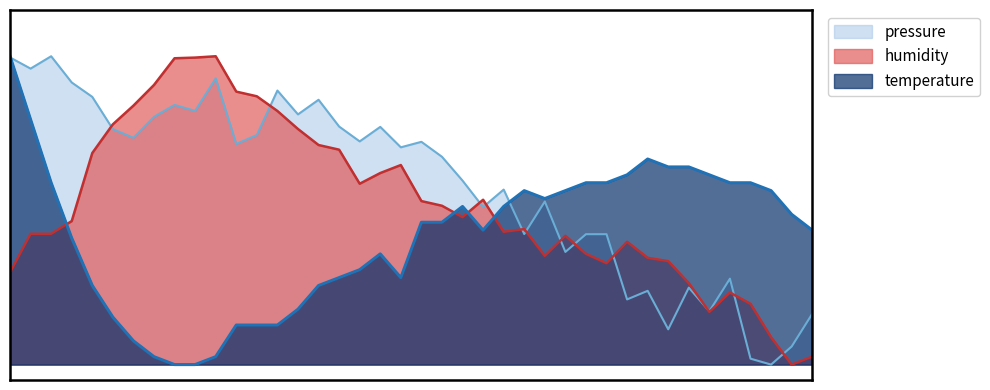

Which series ends up on top after the final intersection of temperature and pressure?

temperature